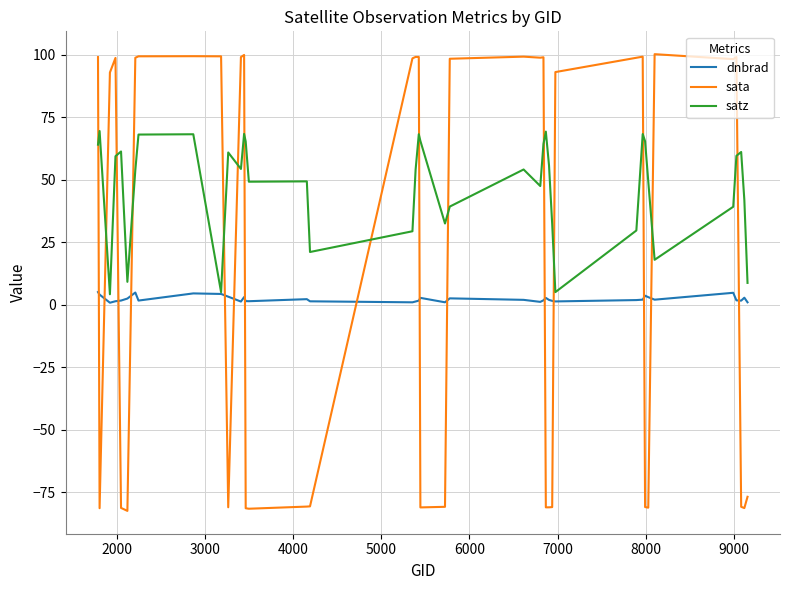

Which series has the largest range (max minus min)?

sata